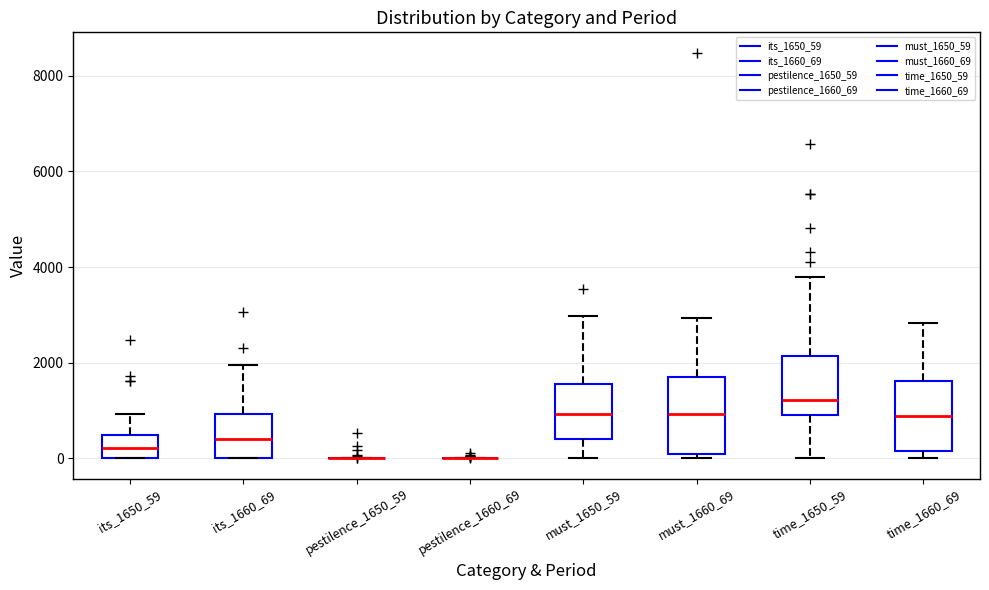

Reading left to right, transcribe this box plot: for each box, give where its median line is, the range the box spans, and where its two whiskers end, as read against the y-axis. The values are not printed on the chart, so give them approximately, as read against the axis.

its_1650_59: median 200, box 0 to 400, whiskers 0 to 1000
its_1660_69: median 400, box 0 to 1000, whiskers 0 to 2000
pestilence_1650_59: box collapsed to a line at 0, whiskers 0 to 0
pestilence_1660_69: box collapsed to a line at 0, whiskers 0 to 0
must_1650_59: median 1000, box 400 to 1600, whiskers 0 to 3000
must_1660_69: median 1000, box 0 to 1800, whiskers 0 (just below the box's lower edge) to 3000
time_1650_59: median 1200, box 1000 to 2200, whiskers 0 to 3800
time_1660_69: median 800, box 200 to 1600, whiskers 0 to 2800